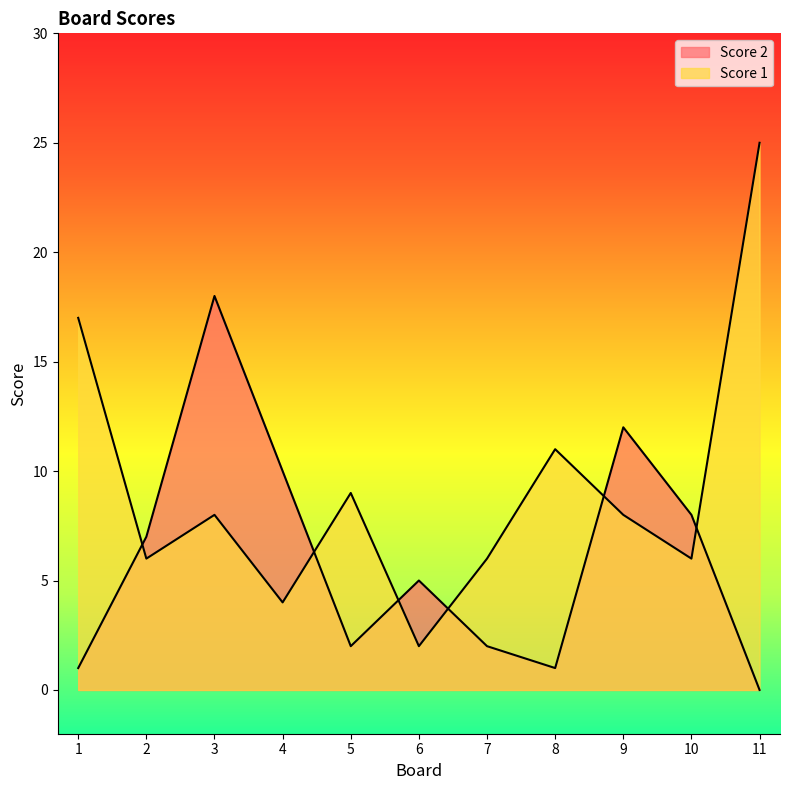

The Score 1 series shows 4 at 4. True or false?

True